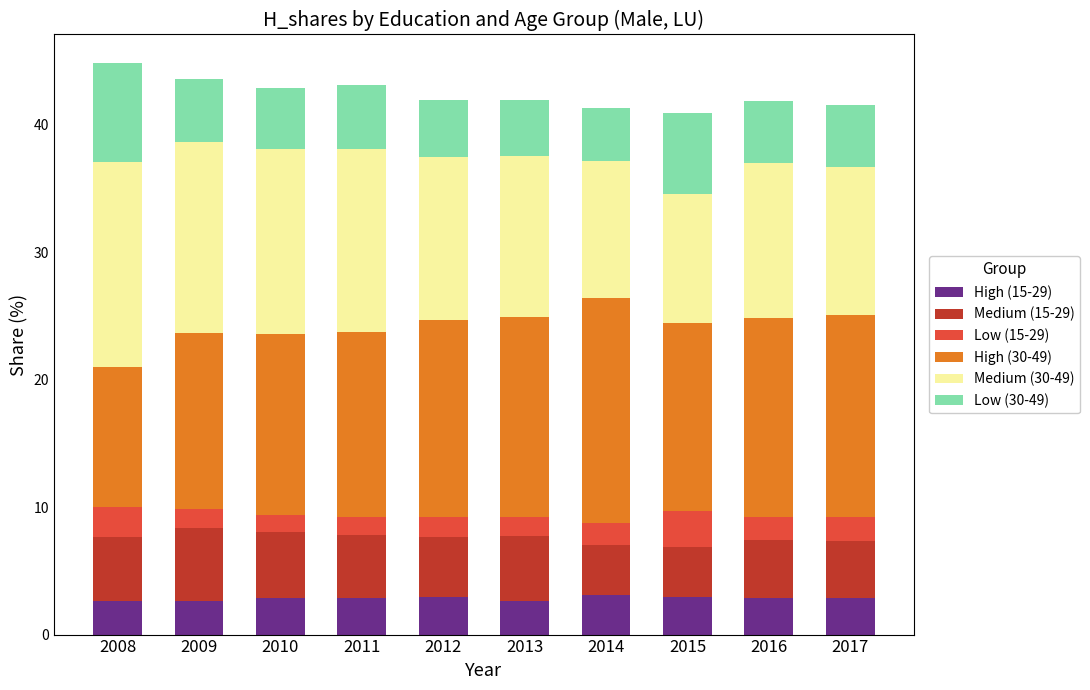

What is the difference between the High (15-29) values at 2015 and 2011?

0.1